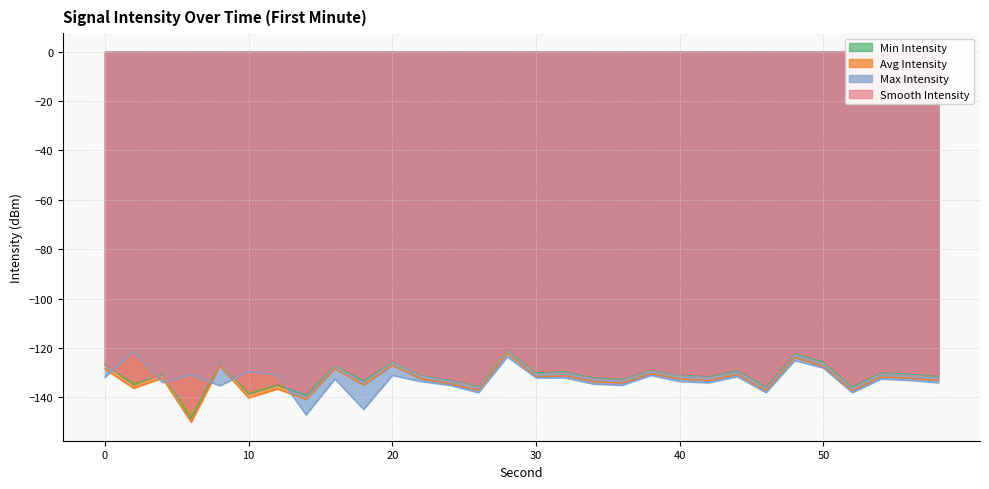

Where is the first local maximum for Smooth Intensity?

4